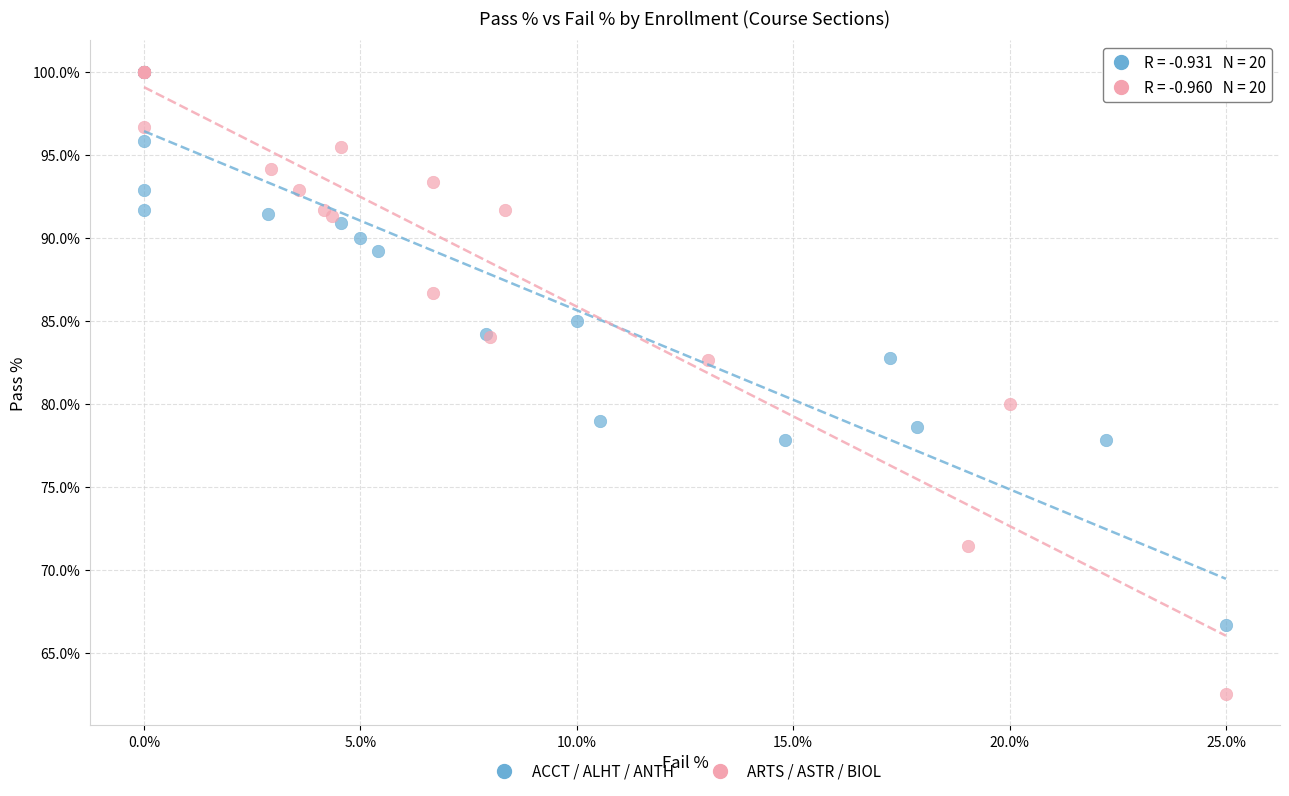

What are all the series names shown in the legend?

ACCT / ALHT / ANTH, ARTS / ASTR / BIOL